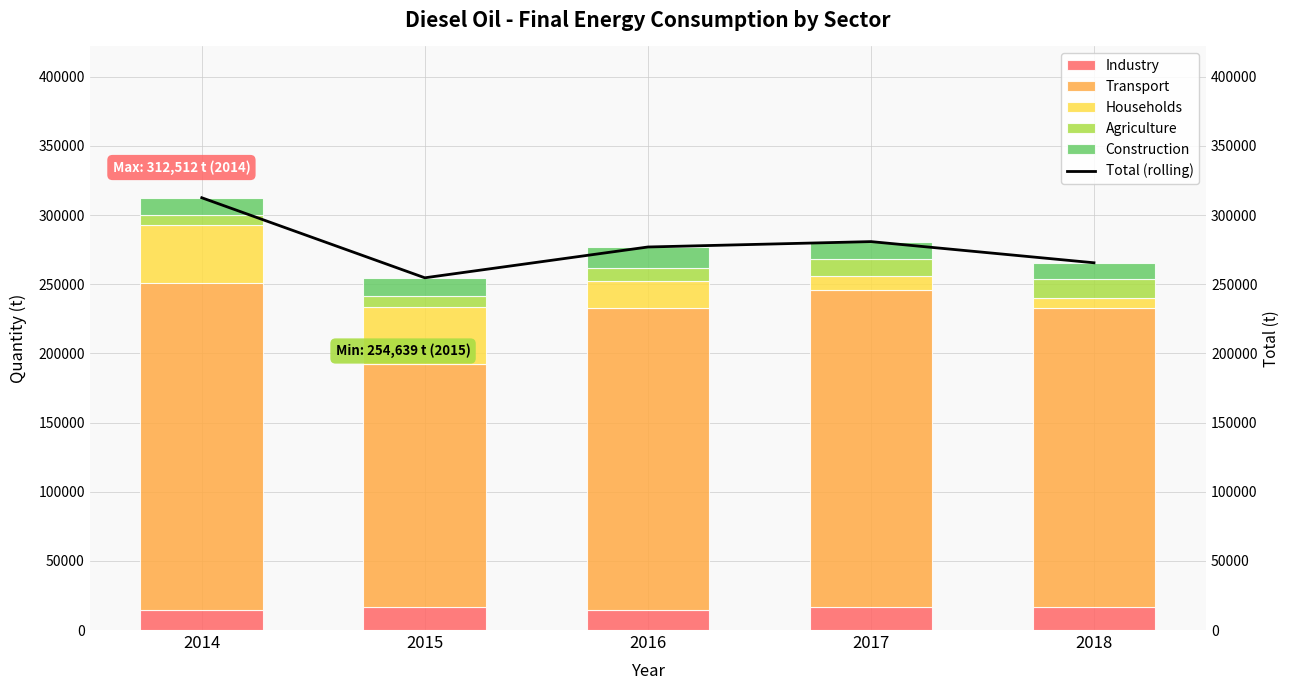

What are all the series names shown in the legend?

Industry, Transport, Households, Agriculture, Construction, Total (rolling)